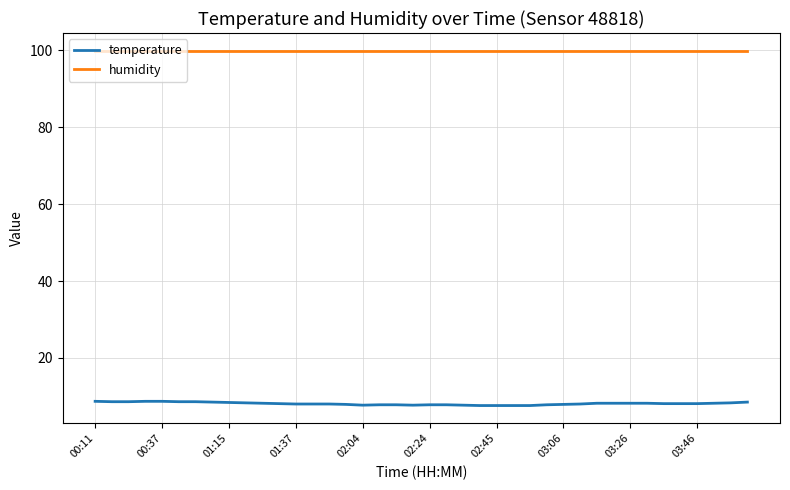

List the series in order of their peak value, lowest first.

temperature, humidity